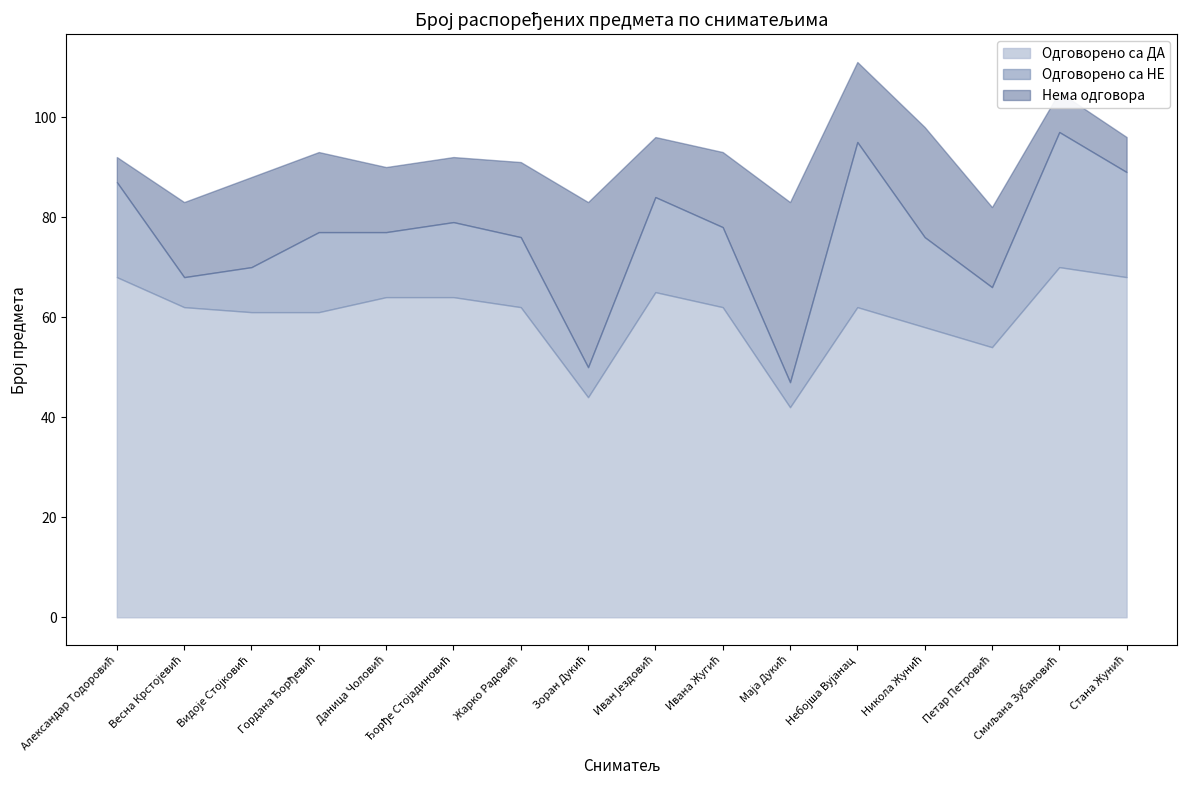

How many series are shown in this chart?

3